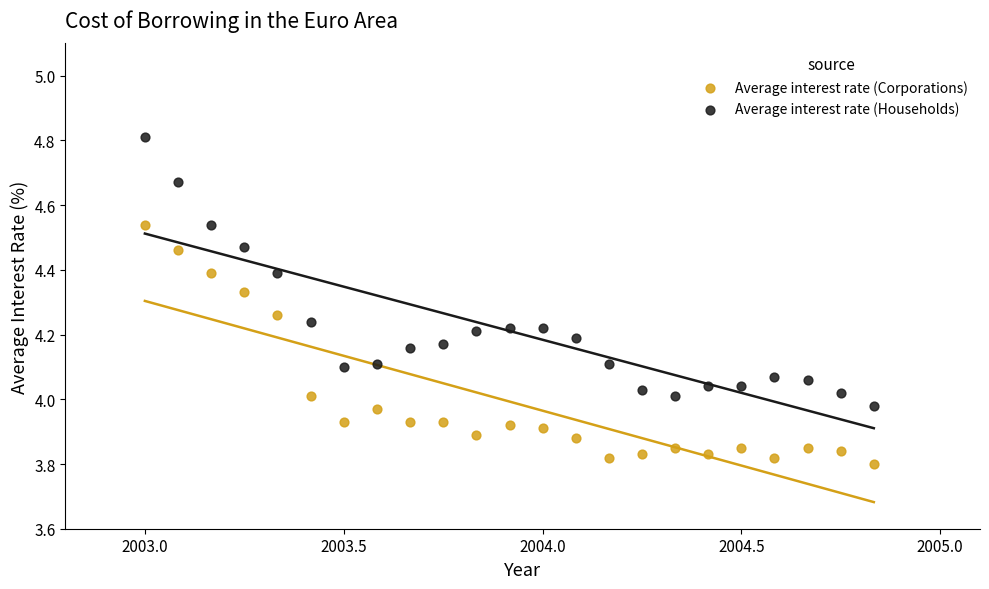

Across all data points, what is the range of X values (max minus min)?

1.8